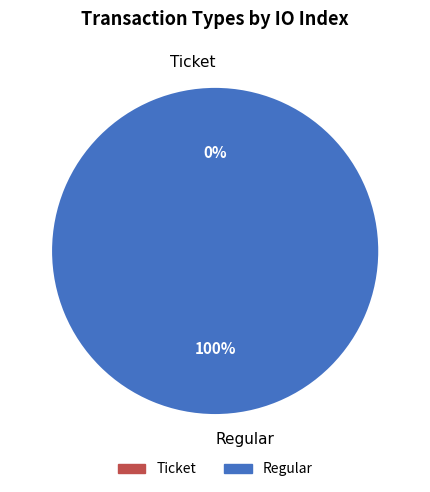

Which category has the smallest portion of the pie?

Ticket